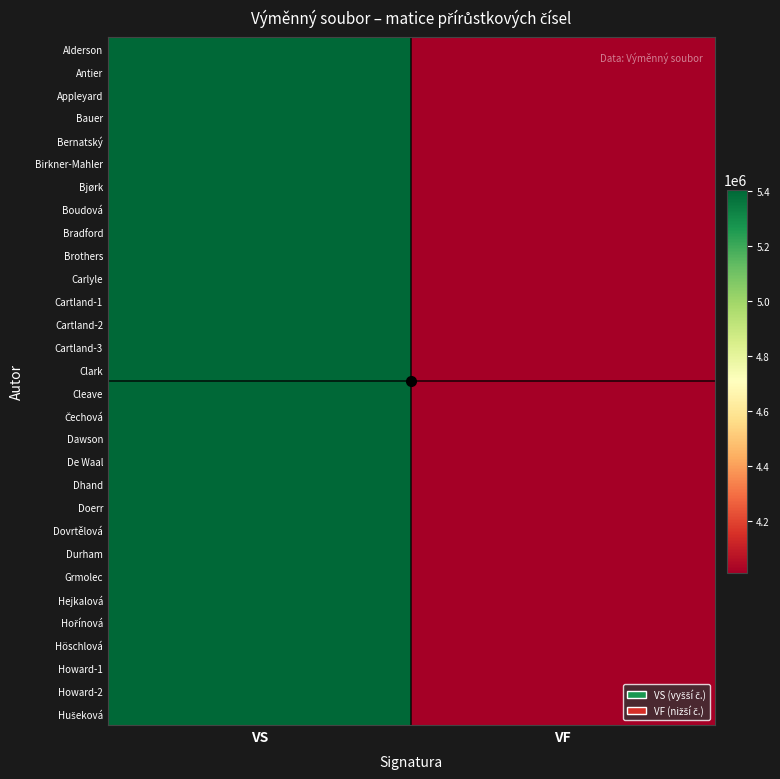

How many distinct data groups are displayed?

30